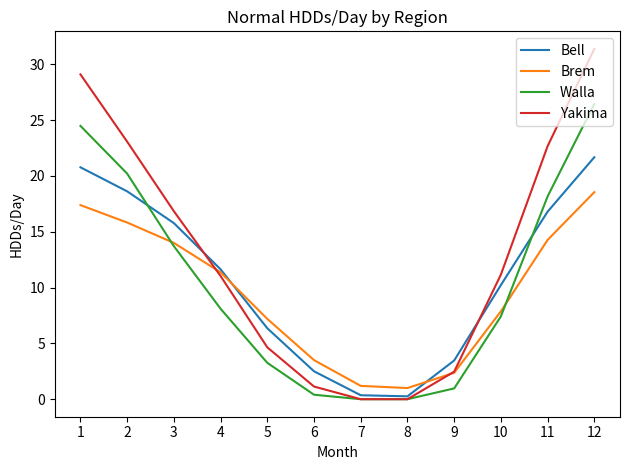

Where is Walla nearest to the value 13?

3